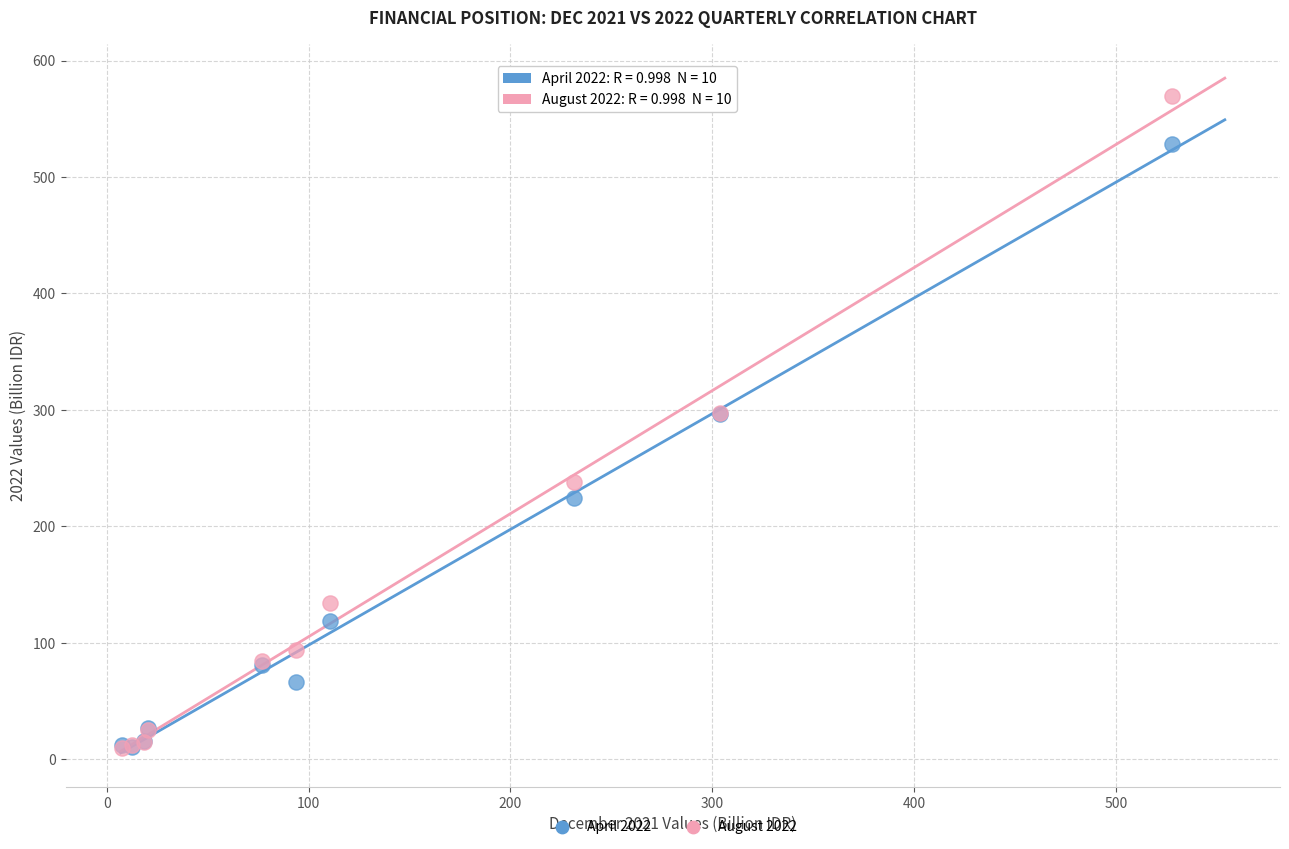

Which series has the widest spread of Y values?

August 2022